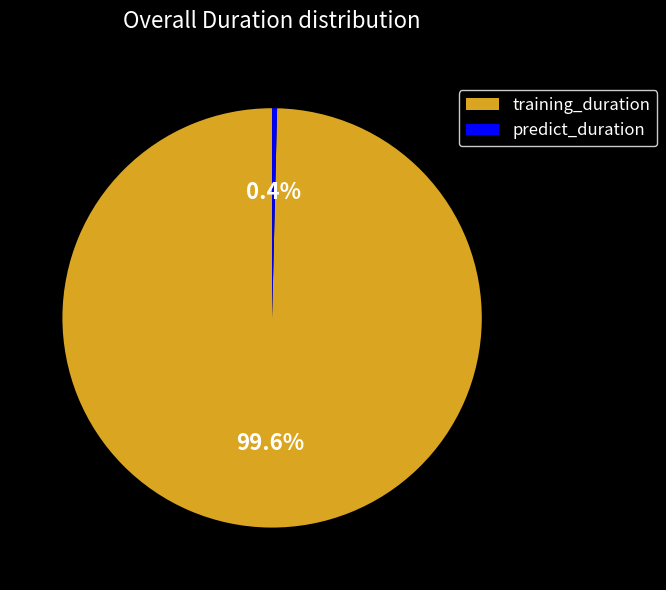

How many segments does this pie chart have?

2